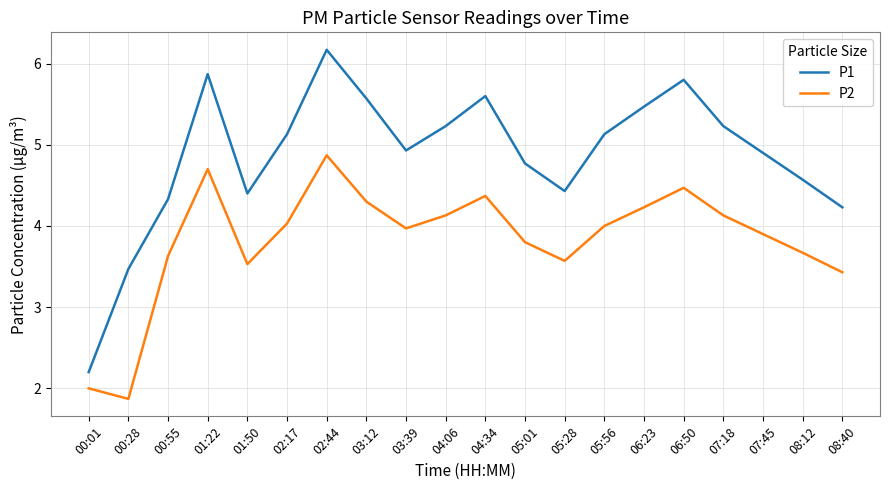

How many series are shown in this chart?

2